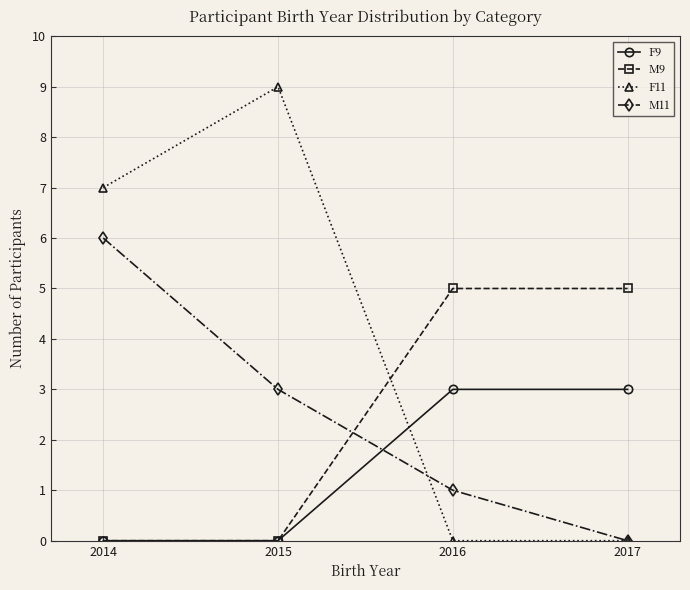

Which series has the widest spread of values?

F11